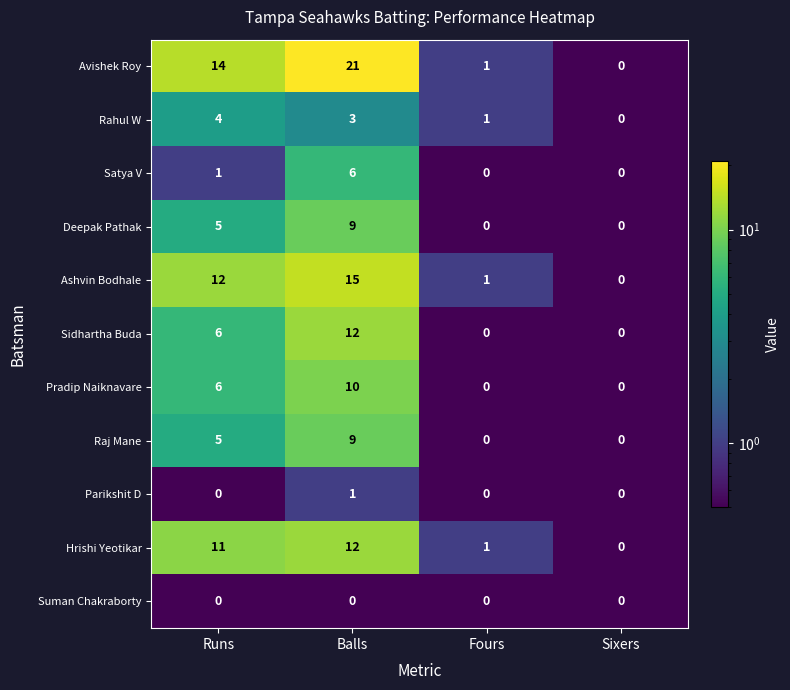

At which category is the sum across all series the highest?

Balls